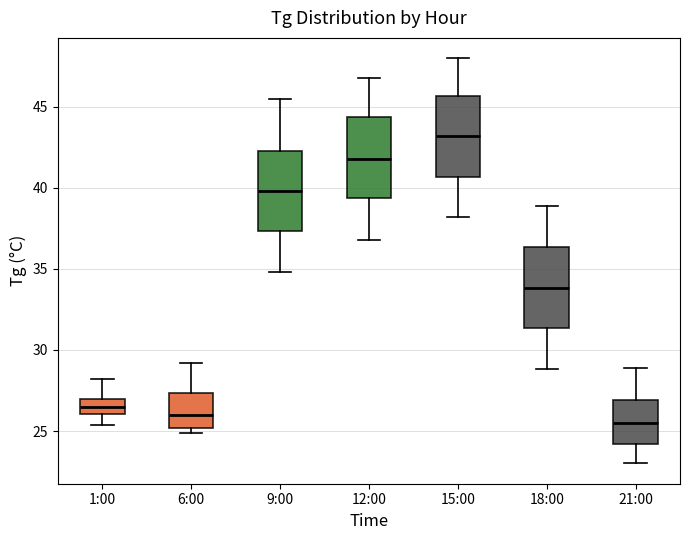

Reading left to right, transcribe this box plot: for each box, give where its median line is, the range the box spans, and where its two whiskers end, as read against the y-axis. The values are not printed on the chart, so give them approximately, as read against the axis.

1:00: median 26.5, box 26.0 to 27.0, whiskers 25.5 to 28.0
6:00: median 26.0, box 25.0 to 27.5, whiskers 25.0 (just below the box's lower edge) to 29.0
9:00: median 40.0, box 37.5 to 42.5, whiskers 35.0 to 45.5
12:00: median 42.0, box 39.5 to 44.5, whiskers 37.0 to 47.0
15:00: median 43.0, box 40.5 to 45.5, whiskers 38.0 to 48.0
18:00: median 34.0, box 31.5 to 36.5, whiskers 29.0 to 39.0
21:00: median 25.5, box 24.0 to 27.0, whiskers 23.0 to 29.0